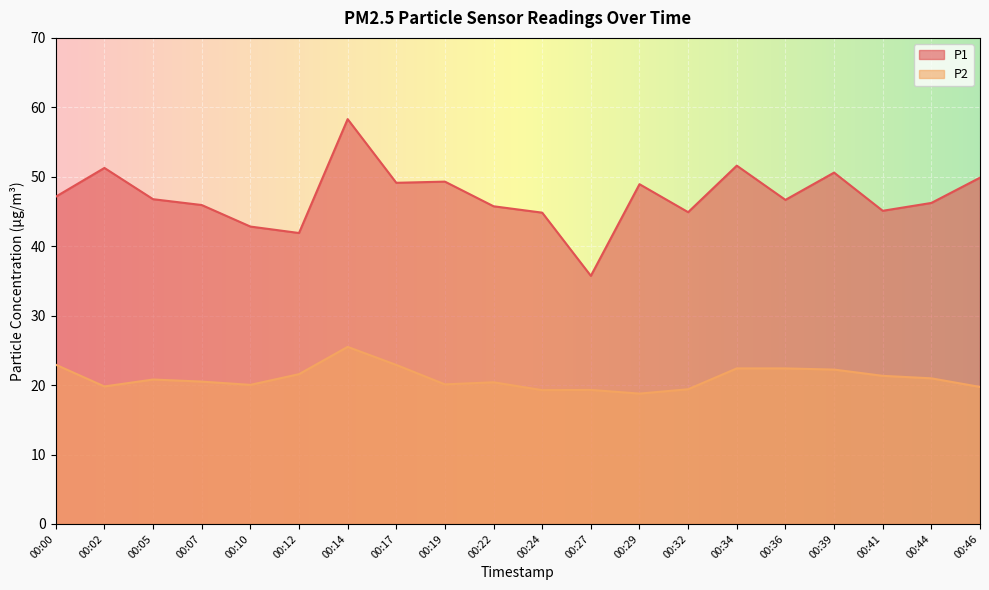

Is the value of P2 at 00:19 greater than the value of P1 at 00:32?

No